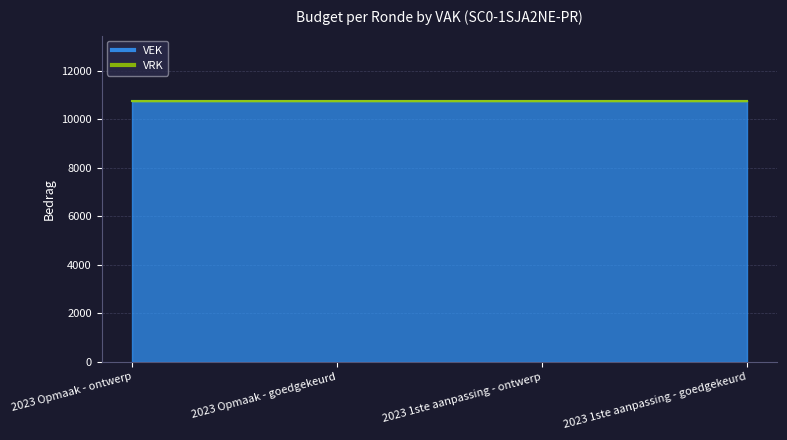

Between 2023 Opmaak - ontwerp and 2023 1ste aanpassing - goedgekeurd, which series saw the biggest shift?

VEK